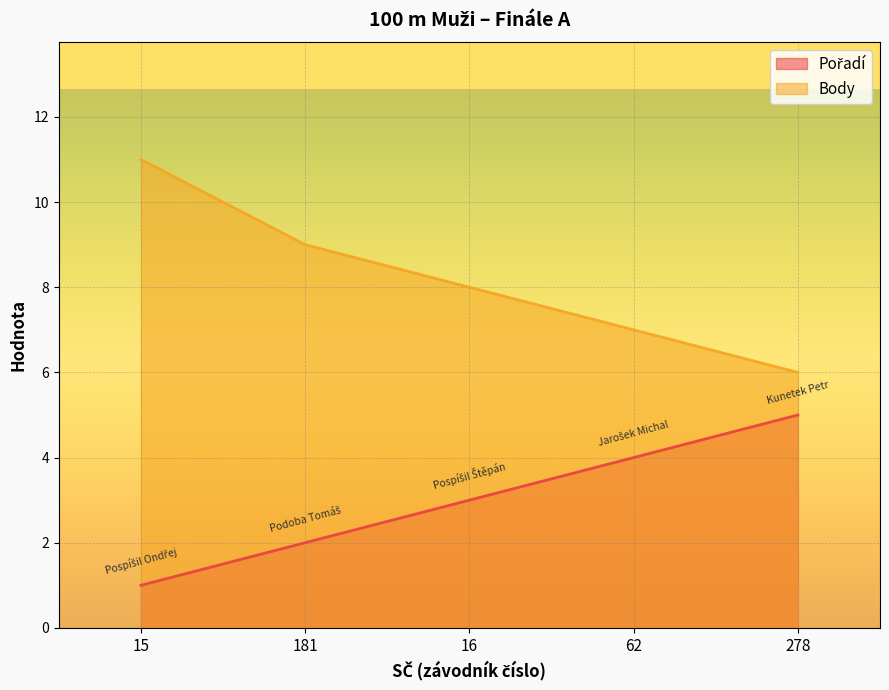

True or false: Body and Pořadí intersect in this chart.

False